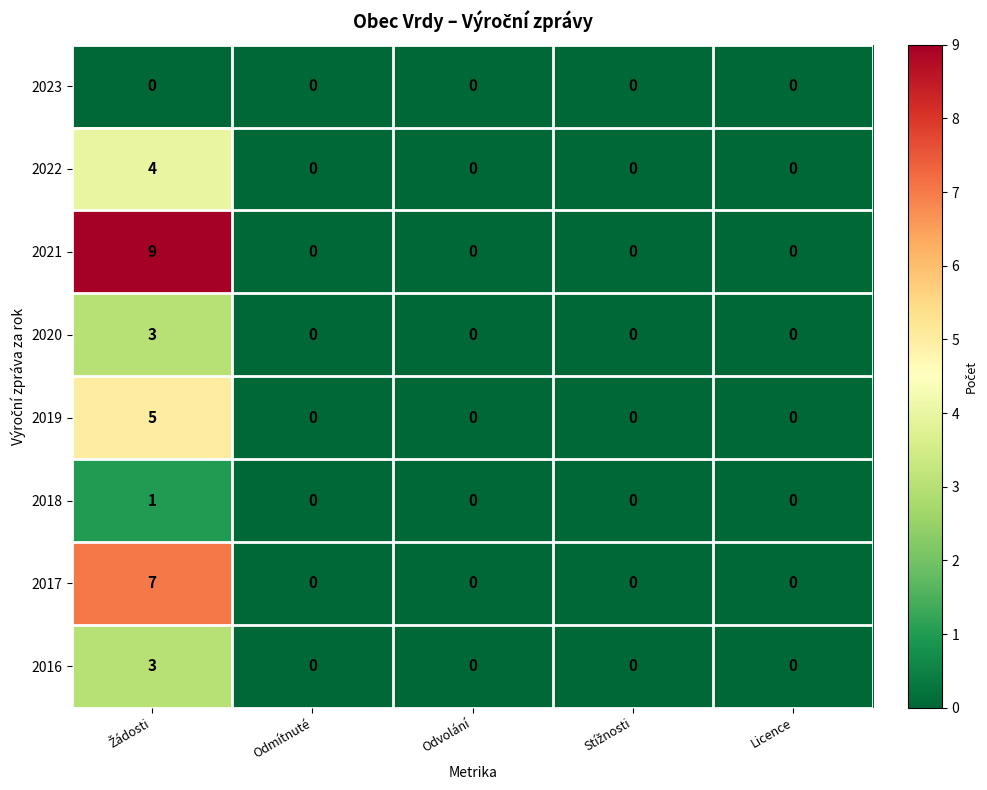

True or false: 2022 has a value of -2 at Licence.

False